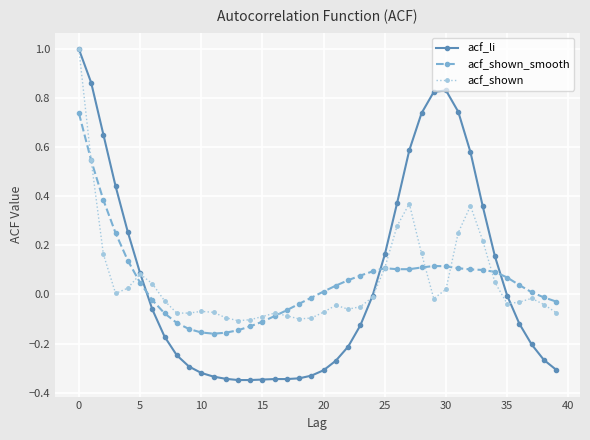

What is the greatest value displayed?

1.0